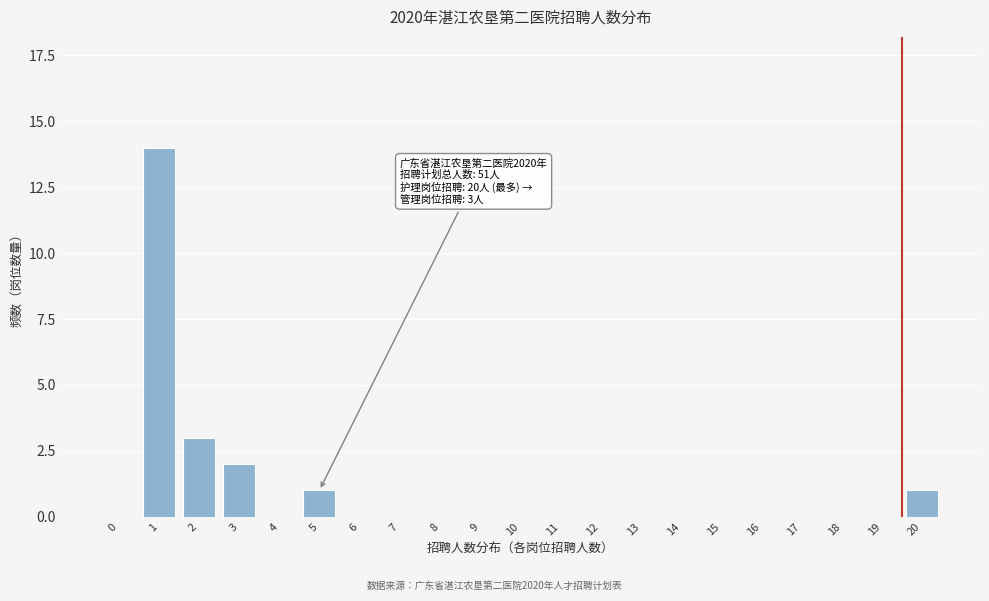

Reading left to right, transcribe all the data shown in this chart.

0=0	1=14	2=3	3=2	4=0	5=1	6=0	7=0	8=0	9=0	10=0	11=0	12=0	13=0	14=0	15=0	16=0	17=0	18=0	19=0	20=1